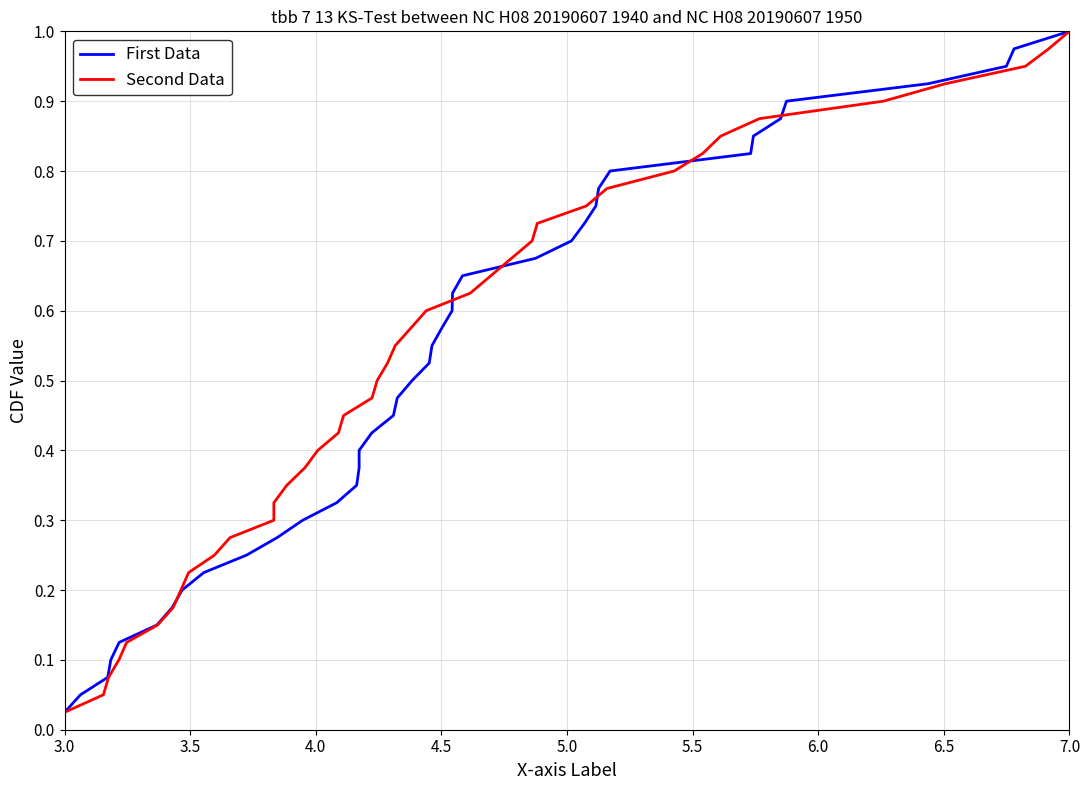

Which series has the largest range (max minus min)?

First Data